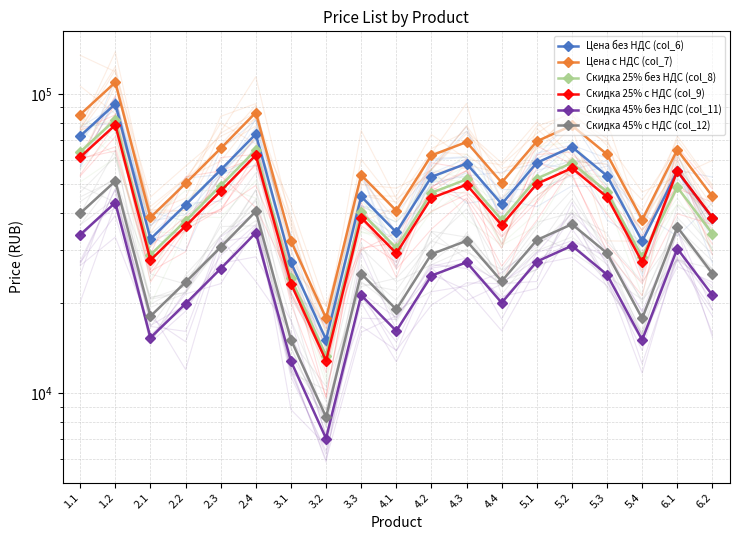

Is this an area chart (filled region under the line)?

No